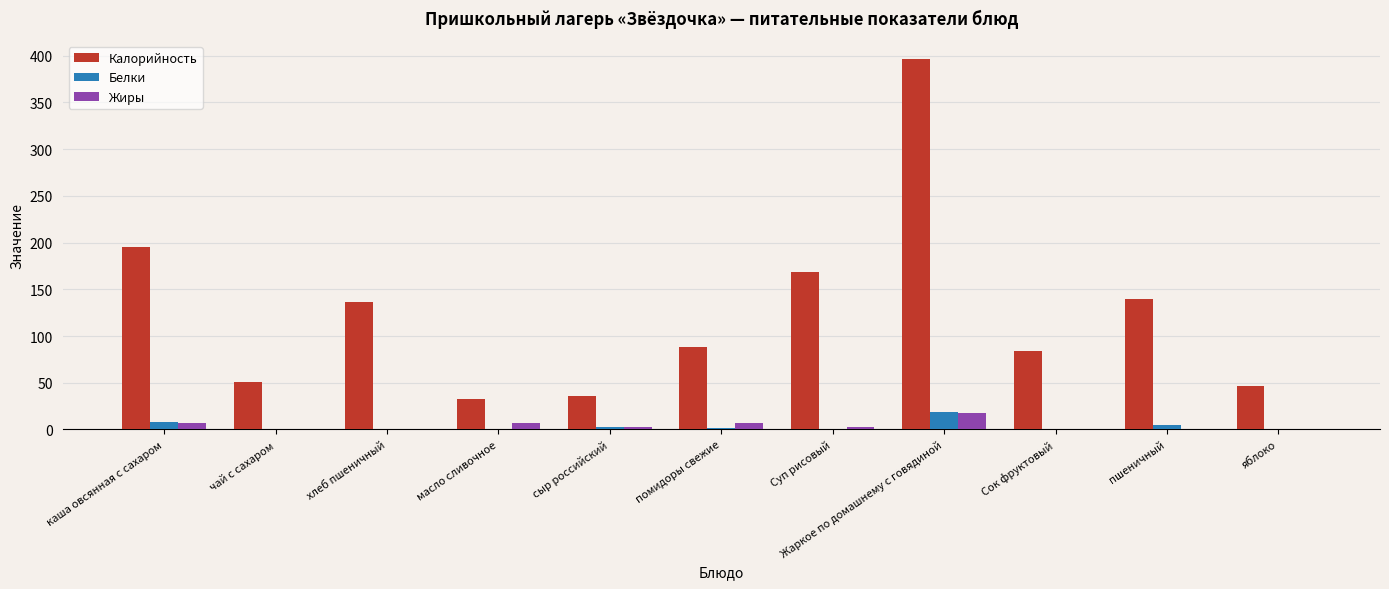

How many data points in Калорийность are above 88?

6